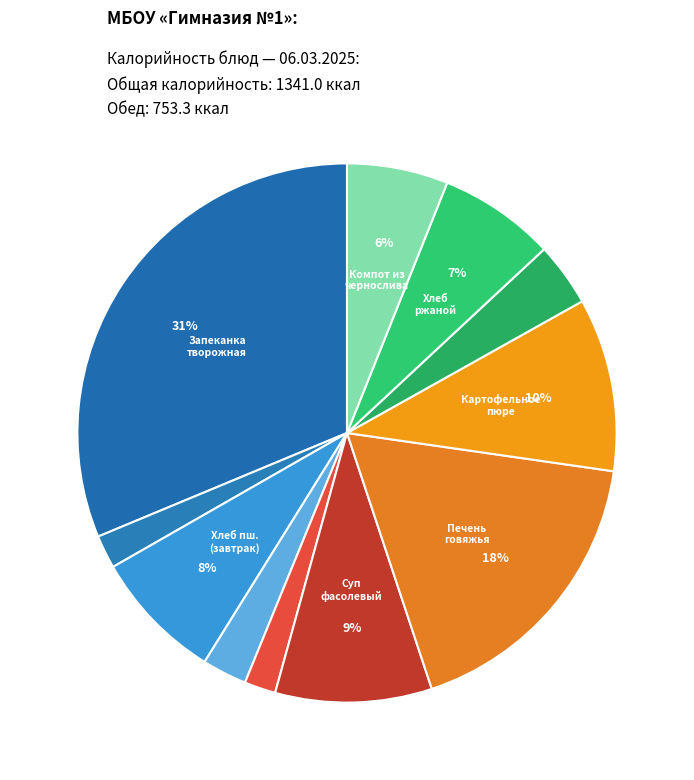

What is the largest slice in the pie chart?

Запеканка из творога джем из абрикосов